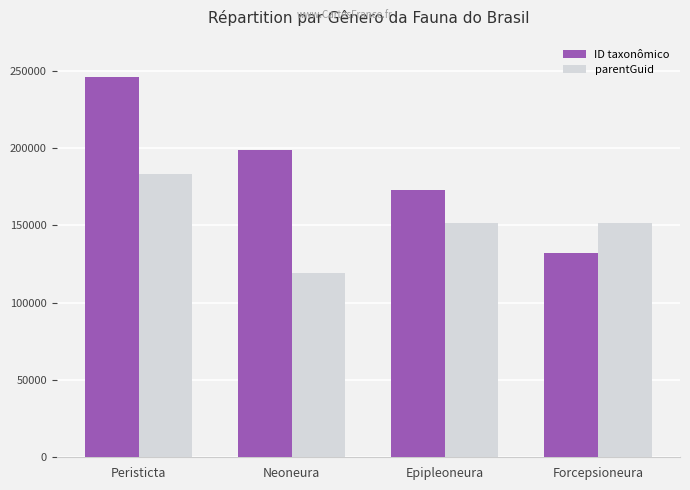

How many bars are there in each group?

2